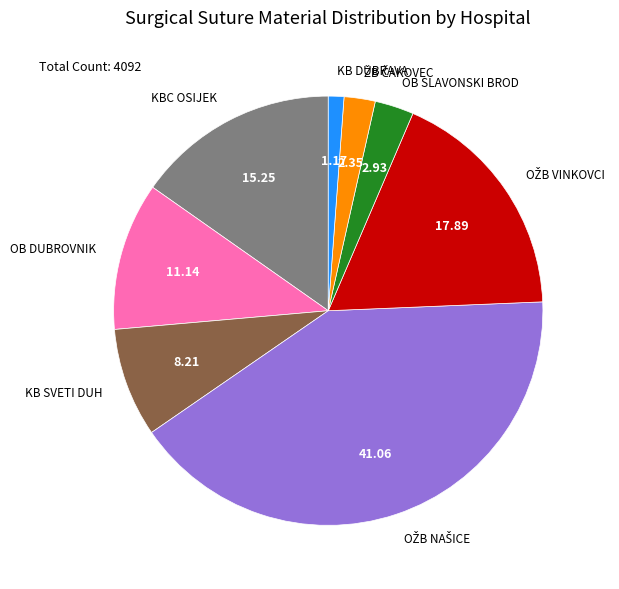

Does KB SVETI DUH account for over 50% of the chart?

No